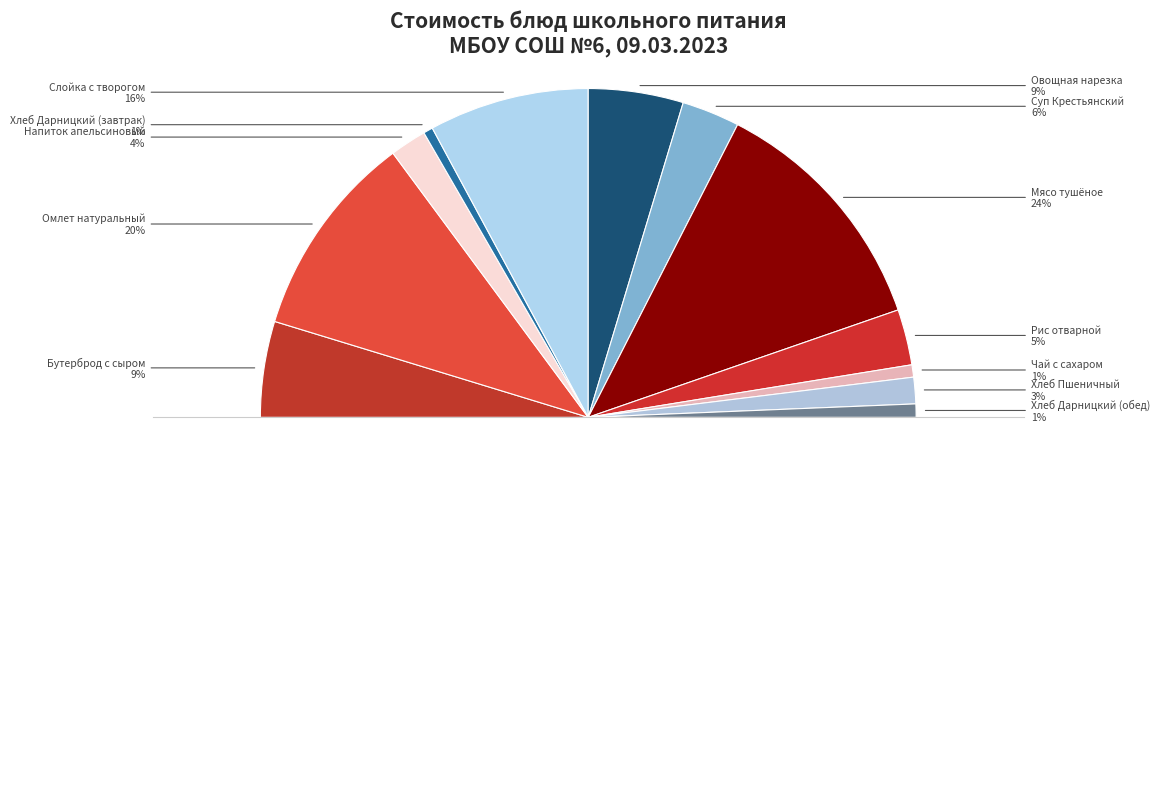

What is the change in value from Хлеб Дарницкий (завтрак) to Слойка с творогом?

+24.9